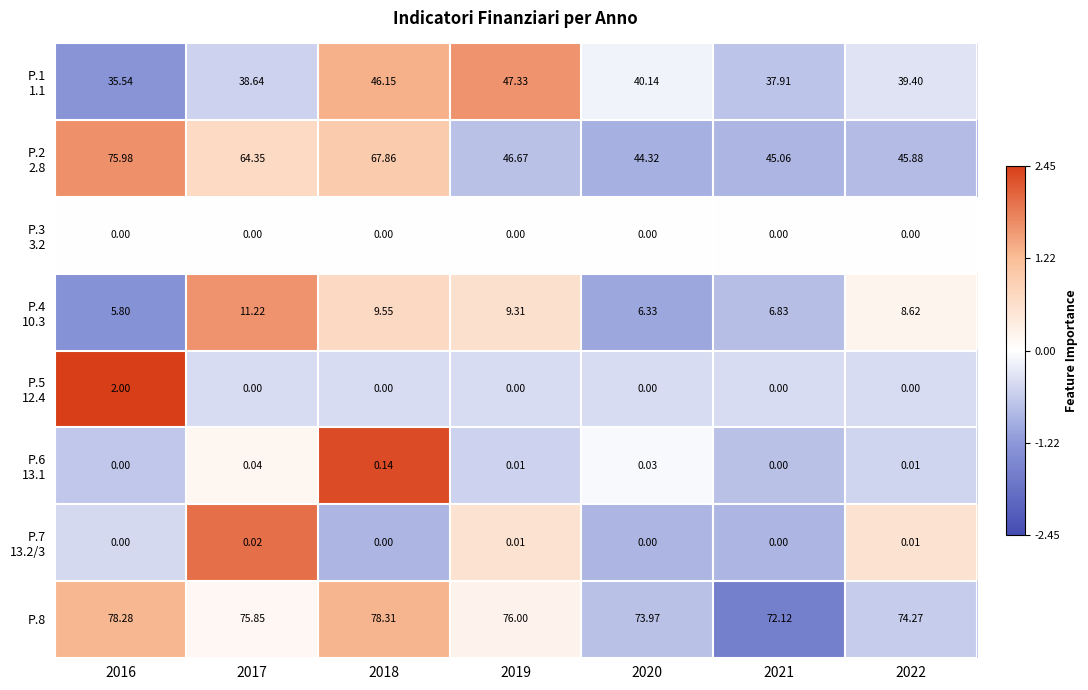

How many distinct data groups are displayed?

8